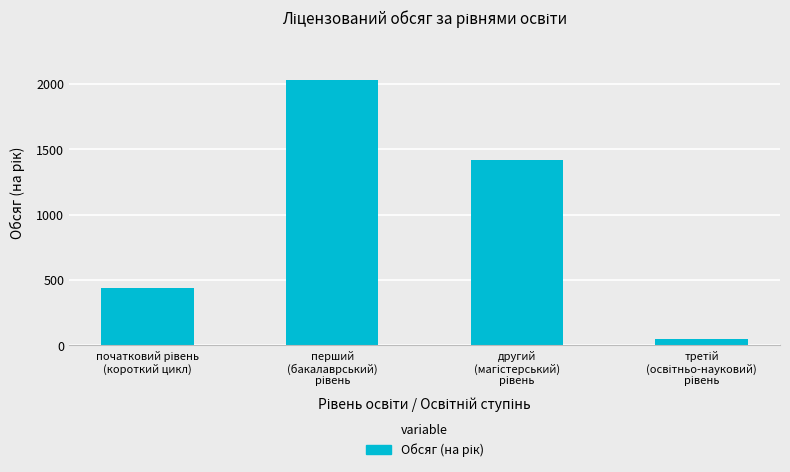

What is the difference between the maximum and second lowest values?

1590